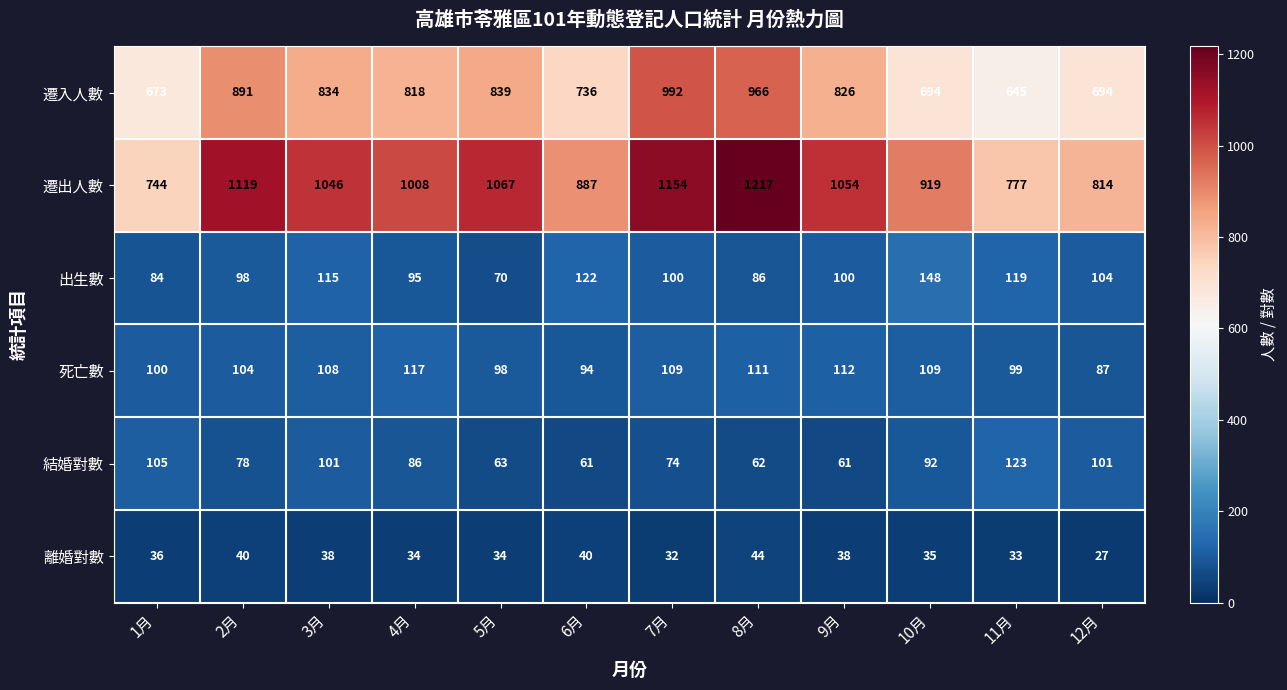

What is the sum of the 遷入人數 values at 11月 and 12月?

1339